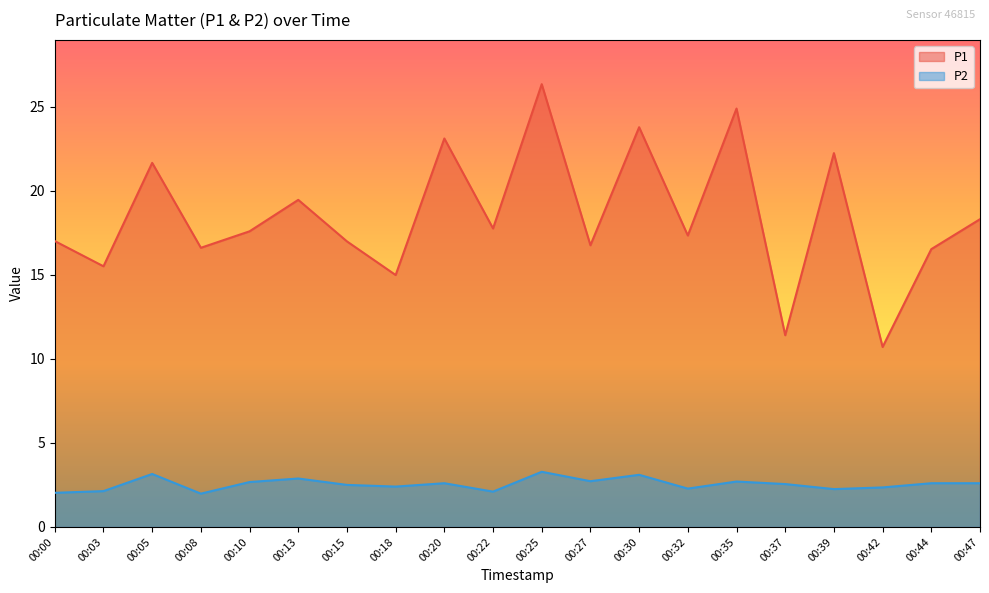

Reading right to left, list all the values displayed in this chart.

P1: 18.3	16.5	10.7	22.2	11.4	24.9	17.3	23.8	16.8	26.3	17.8	23.1	15.0	17.0	19.4	17.6	16.6	21.6	15.5	17.0
P2: 2.6	2.6	2.4	2.2	2.5	2.7	2.3	3.1	2.7	3.3	2.1	2.6	2.4	2.5	2.9	2.7	2.0	3.1	2.1	2.0